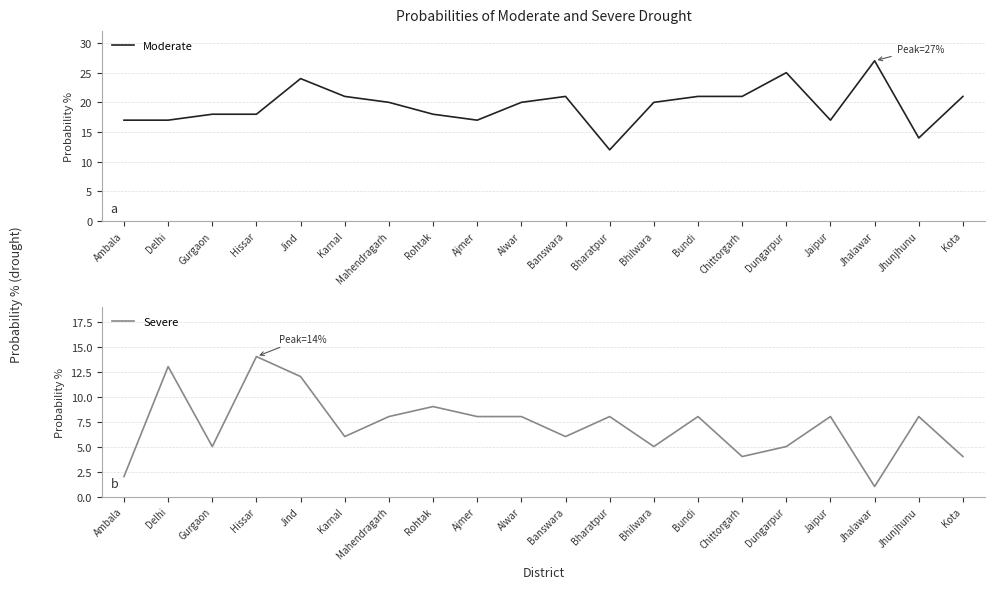

Does the chart display data point markers on the line(s)?

No